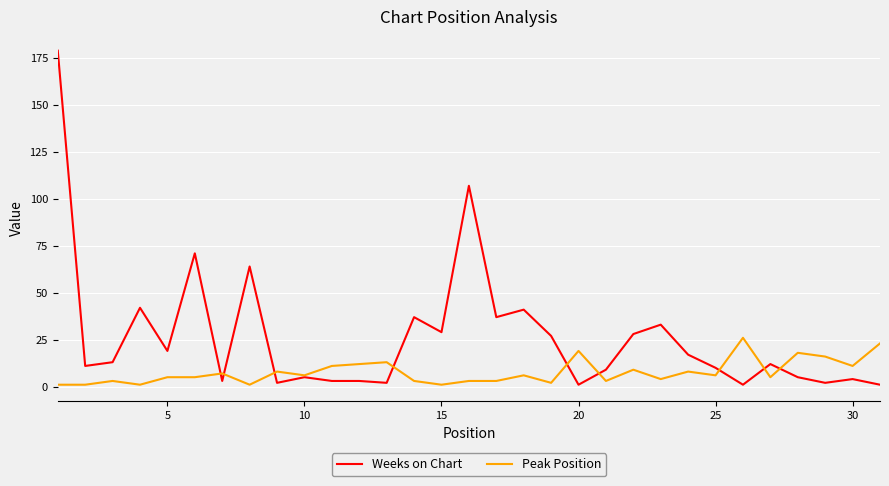

List the series in order of their overall mean, highest first.

Weeks on Chart, Peak Position